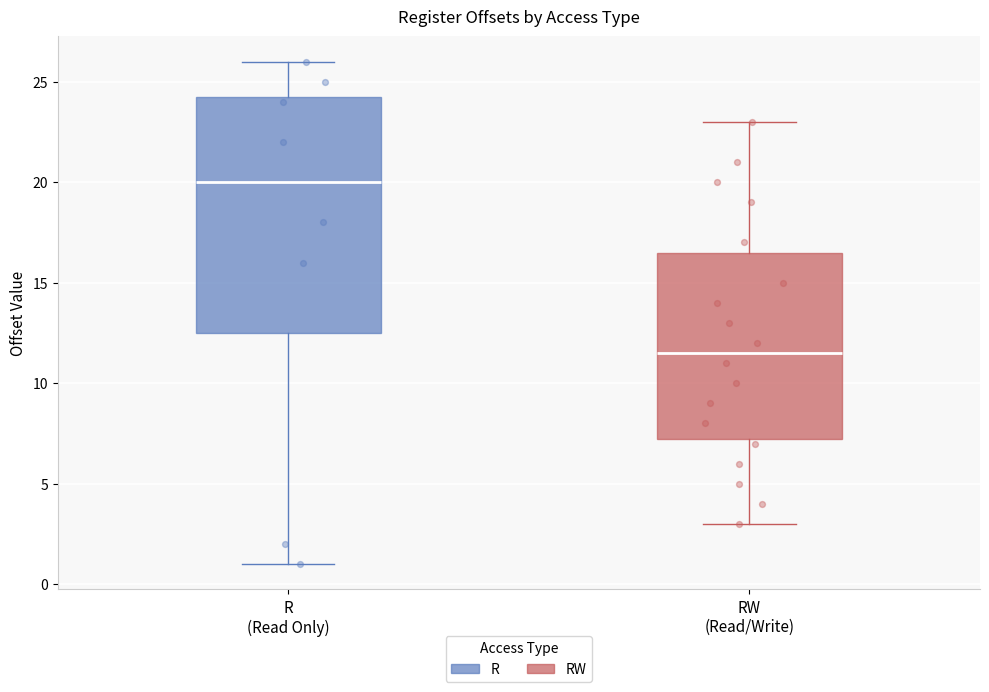

Reading left to right, read every box against the y-axis: the position of its median line, the range the box covers, and the ends of its whiskers. The values are not printed on the chart, so give them approximately, as read against the axis.

R (Read Only): median 20.0, box 12.5 to 24.5, whiskers 1.0 to 26.0
RW (Read/Write): median 11.5, box 7.5 to 16.5, whiskers 3.0 to 23.0